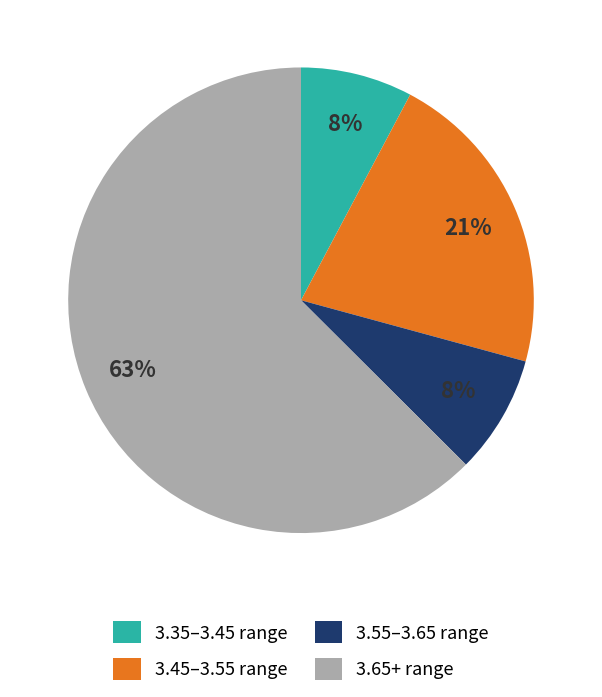

What percentage is the 3.35–3.45 range slice, to the nearest percent?

8%